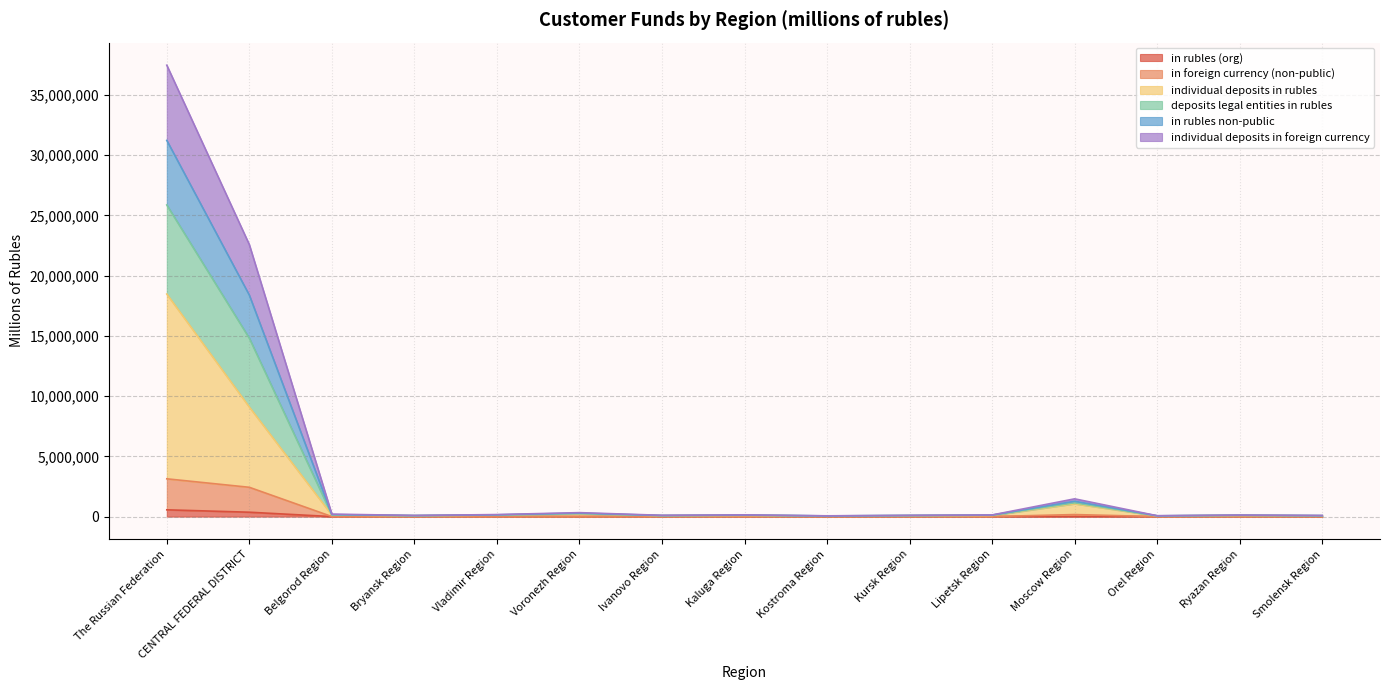

Does the chart display data point markers on the line(s)?

No